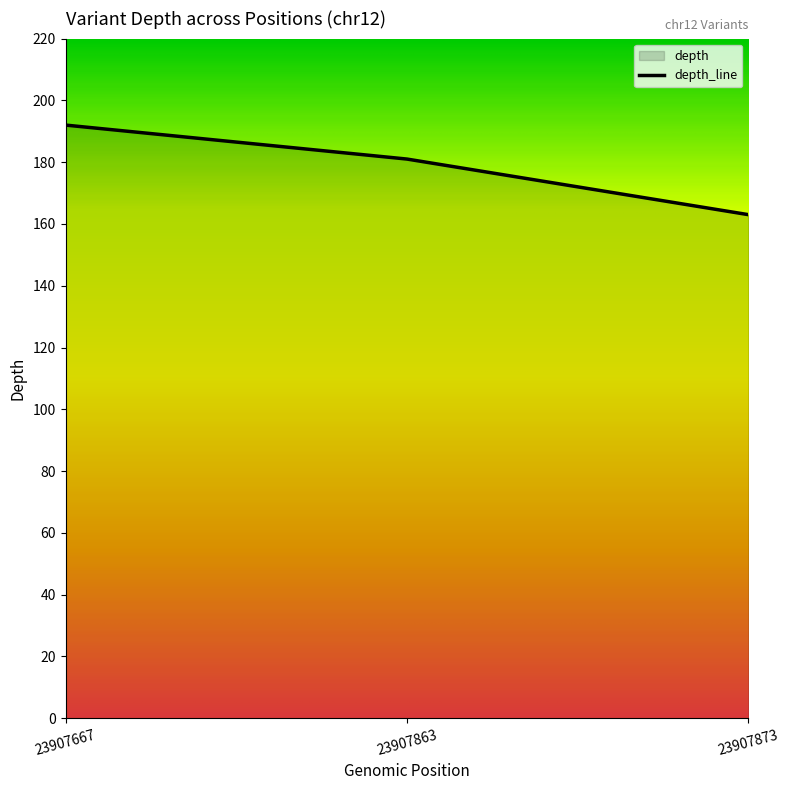

Reading left to right, transcribe all the data shown in this chart.

23907667=192	23907863=181	23907873=163